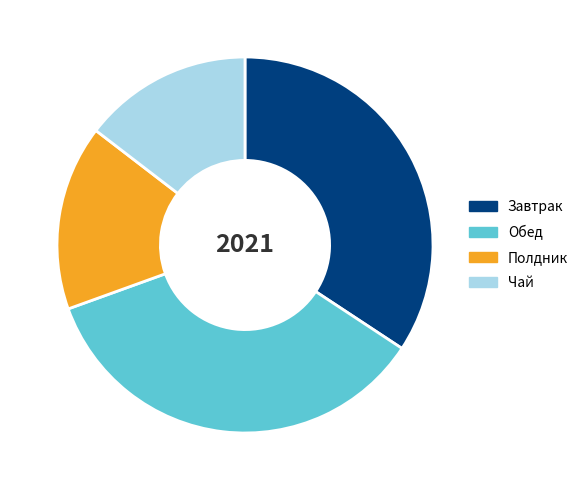

Which has a higher value, Полдник or Завтрак?

Завтрак